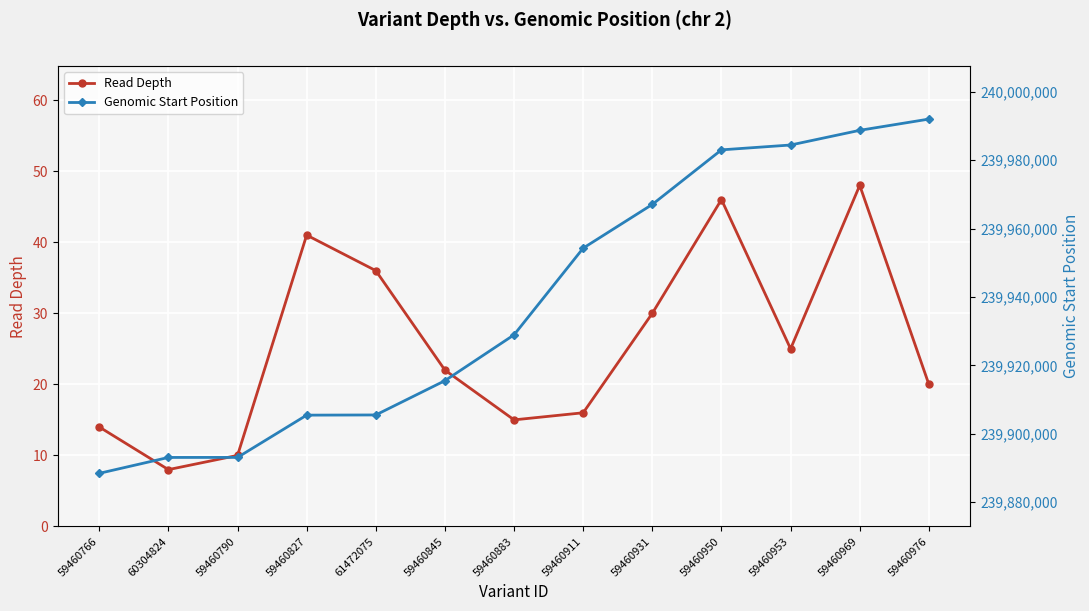

What is the average value of the Genomic Start Position series?

239938414